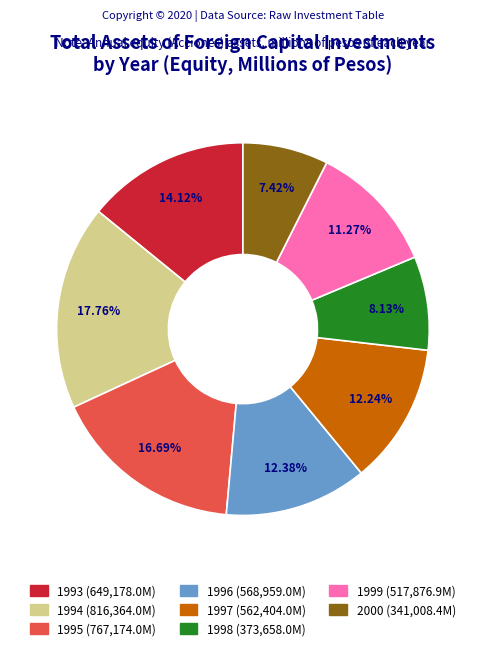

Which has a higher value, 2000 or 1994?

1994